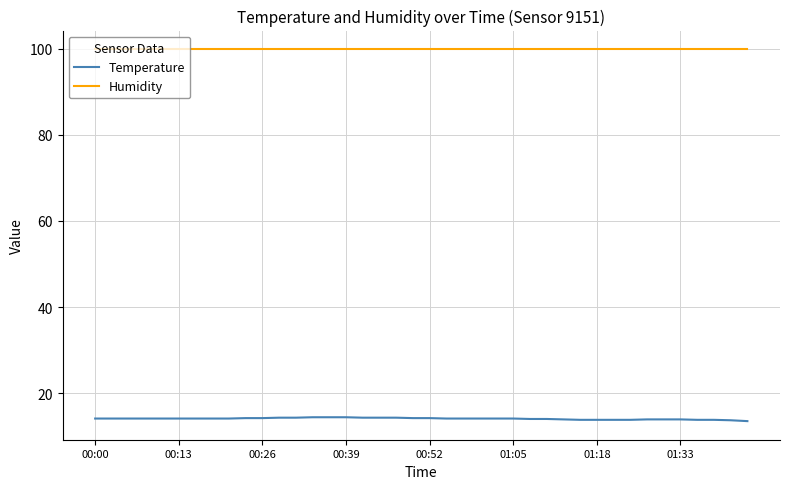

Which series has the largest range (max minus min)?

Temperature